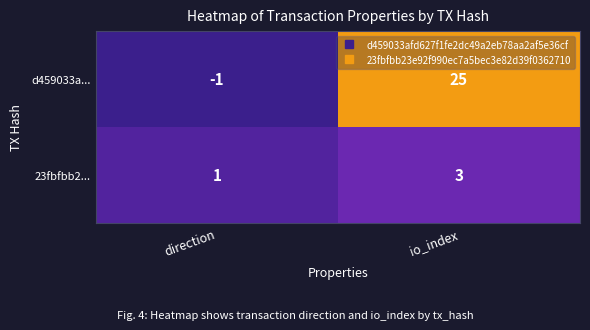

Is it true that 23fbfbb2... equals 1 at direction?

True